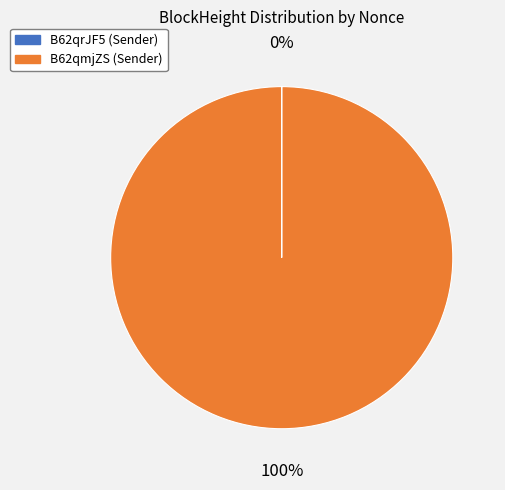

Which slice is the largest?

B62qmjZS (Sender)